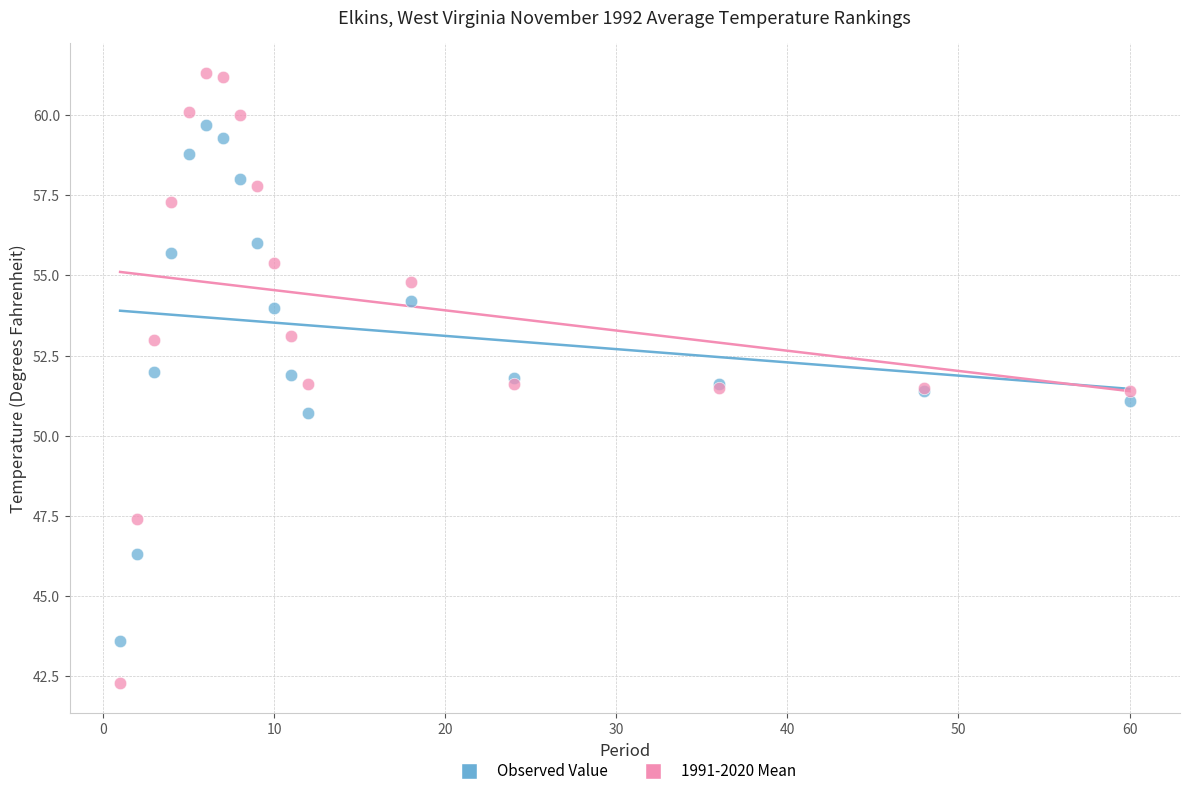

Which series contains the highest Y value?

1991-2020 Mean